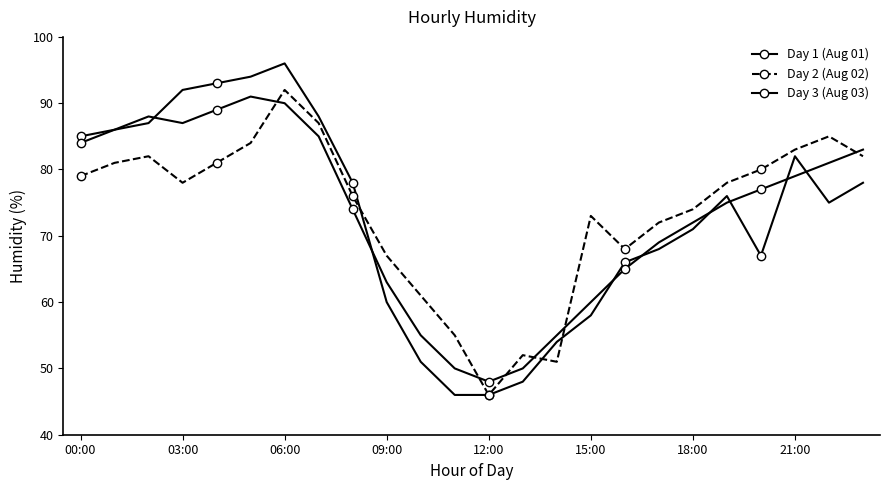

How many data points in Day 1 (Aug 01) are less than 76?

12